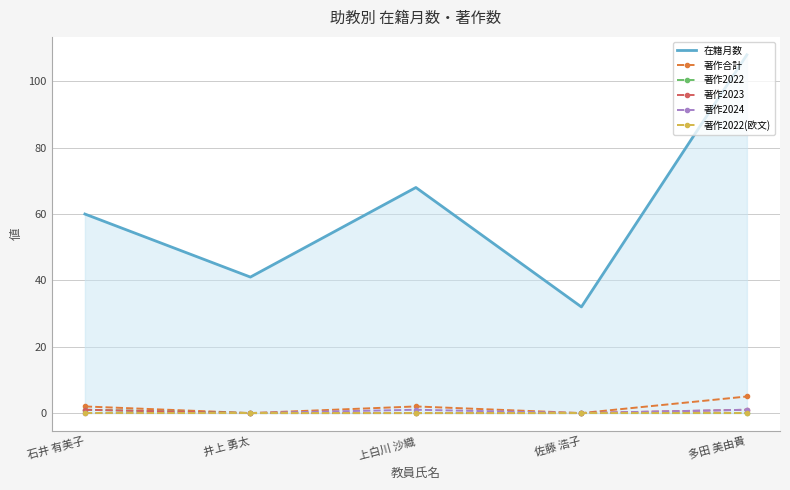

Reading left to right, extract all data points from this chart.

在籍月数: 60	41	68	32	108
著作合計: 2	0	2	0	5
著作2022: 1	0	0	0	0
著作2023: 1	0	0	0	1
著作2024: 0	0	1	0	1
著作2022(欧文): 0	0	0	0	0